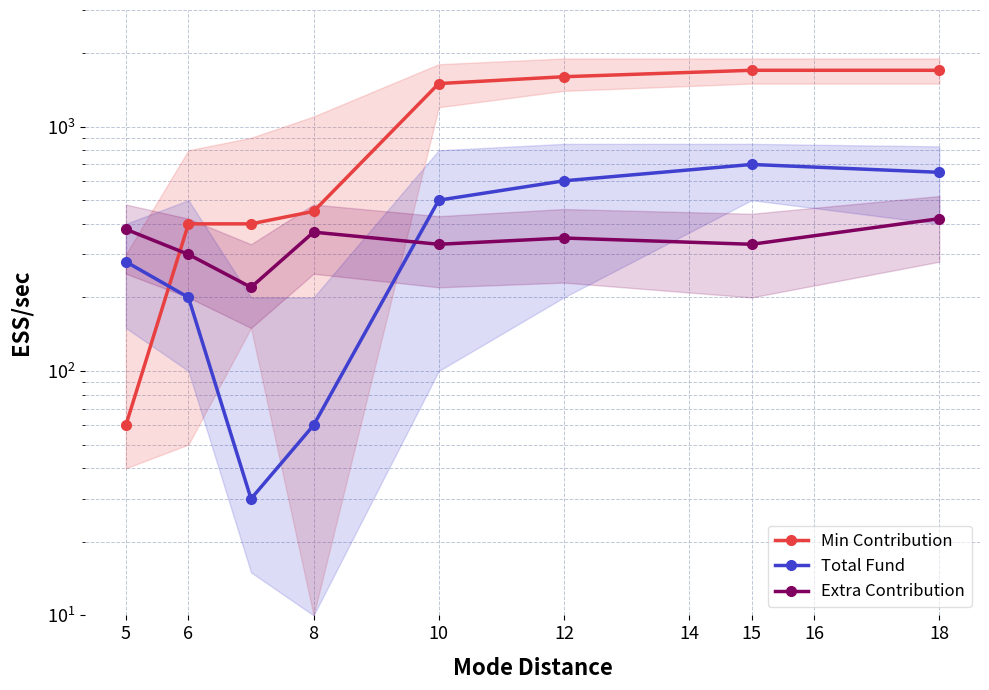

Which series changed the most between 6 and 12?

Min Contribution